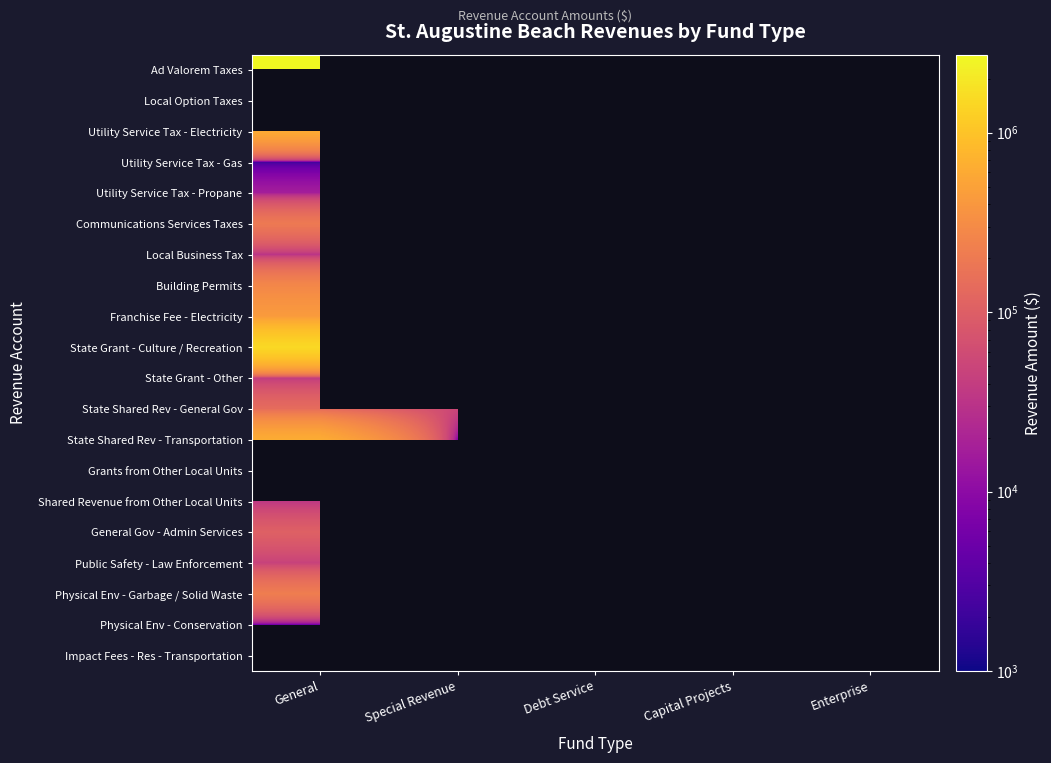

How many series are shown in this chart?

20